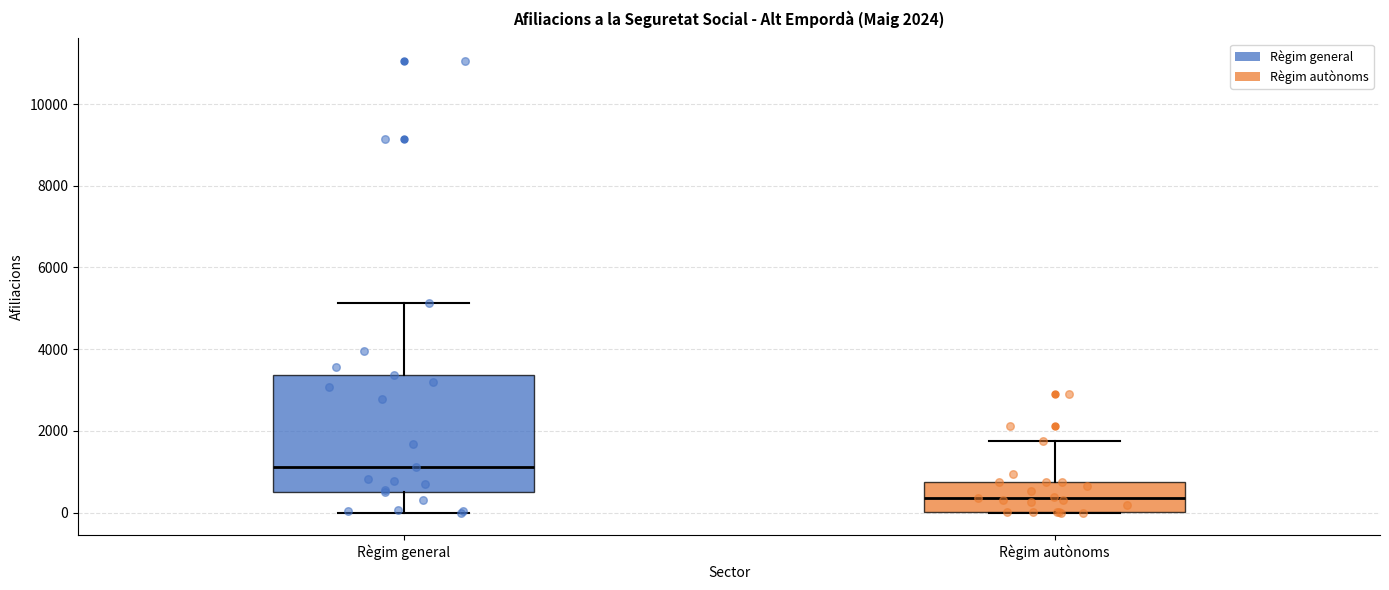

Which box has the lowest median line?

Règim autònoms